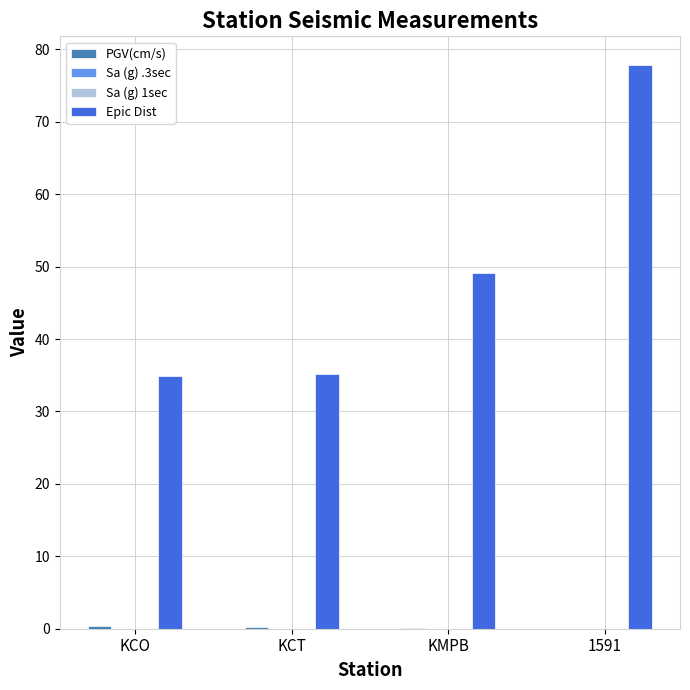

True or false: Epic Dist has a value of 125.9 at 1591.

False